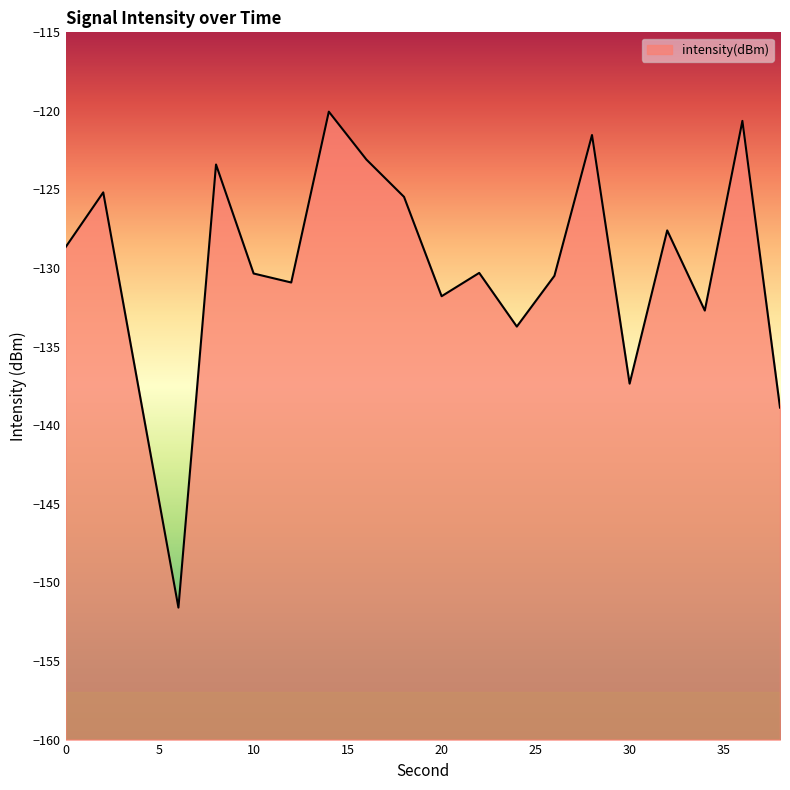

Reading right to left, transcribe all the data shown in this chart.

-138.9	-120.6	-132.7	-127.6	-137.4	-121.5	-130.5	-133.7	-130.3	-131.8	-125.5	-123.1	-120.0	-130.9	-130.3	-123.4	-151.6	-138.4	-125.2	-128.7